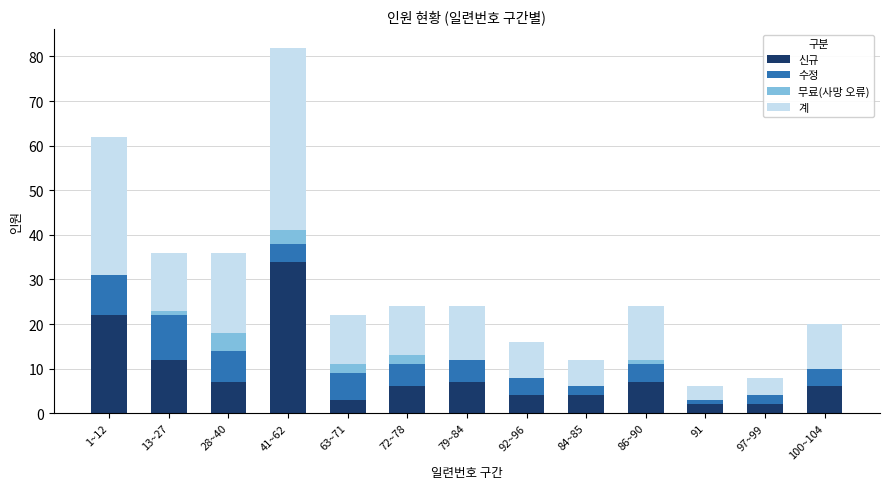

What is the total value across all series at 100~104?

20